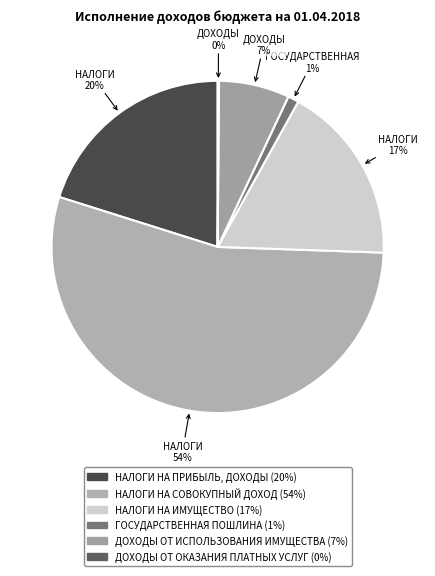

What percentage do НАЛОГИ НА СОВОКУПНЫЙ ДОХОД and ГОСУДАРСТВЕННАЯ ПОШЛИНА together represent?

55.4%